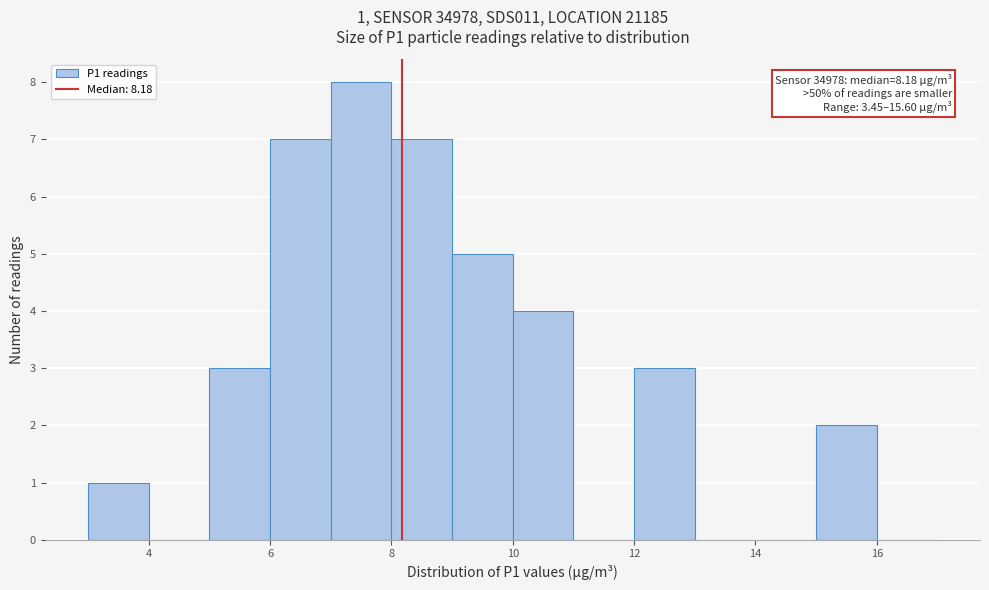

Over which range of the x-axis is the bar tallest?

7 to 8